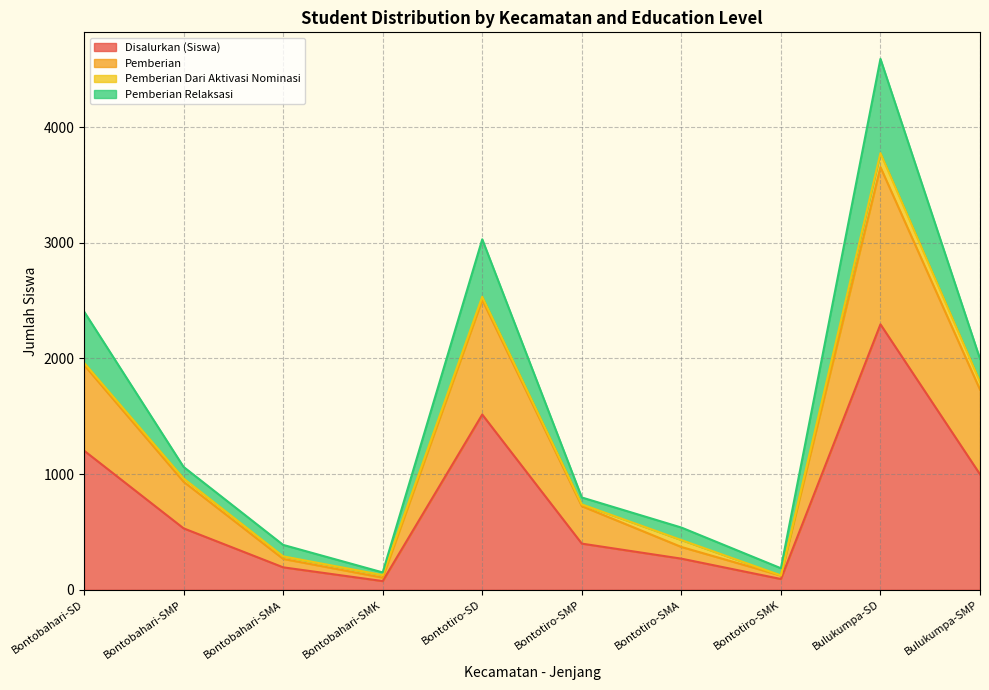

Is it true that Pemberian equals 1230 at Bontotiro-SMP?

False